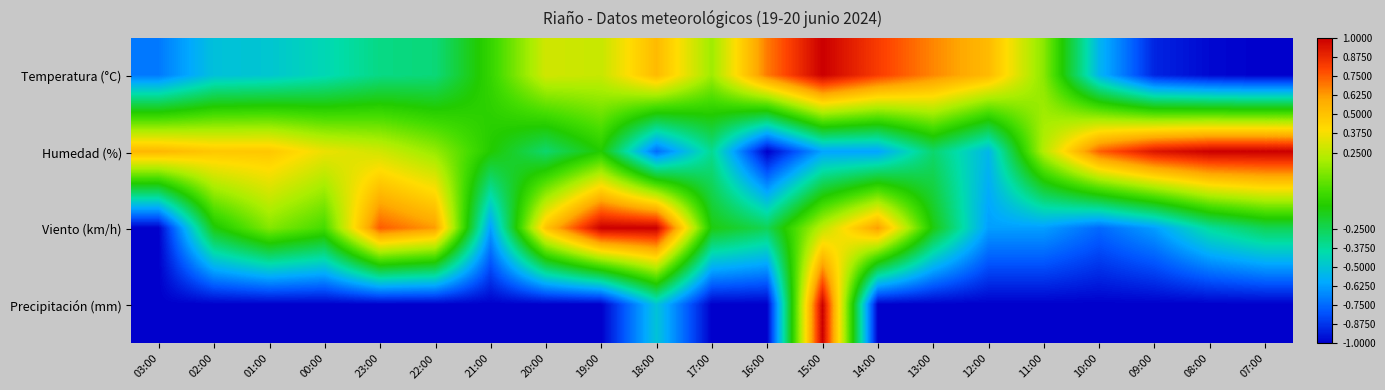

Reading left to right, list all the values displayed in this chart.

Temperatura (°C): 03:00=-0.7	02:00=-0.5	01:00=-0.5	00:00=-0.4	23:00=-0.3	22:00=-0.3	21:00=-0.0	20:00=0.3	19:00=0.3	18:00=0.5	17:00=0.2	16:00=0.7	15:00=1.0	14:00=0.8	13:00=0.7	12:00=0.5	11:00=0.1	10:00=-0.6	09:00=-0.9	08:00=-1.0	07:00=-1.0
Humedad (%): 03:00=0.5	02:00=0.5	01:00=0.5	00:00=0.4	23:00=0.3	22:00=0.2	21:00=-0.1	20:00=-0.3	19:00=-0.1	18:00=-0.7	17:00=-0.4	16:00=-1.0	15:00=-0.6	14:00=-0.6	13:00=-0.3	12:00=-0.5	11:00=0.2	10:00=0.7	09:00=0.9	08:00=1.0	07:00=1.0
Viento (km/h): 03:00=-1.0	02:00=-0.1	01:00=0.1	00:00=0.0	23:00=0.8	22:00=0.6	21:00=-0.6	20:00=0.5	19:00=1.0	18:00=1.0	17:00=-0.1	16:00=-0.2	15:00=0.2	14:00=0.6	13:00=-0.1	12:00=-0.6	11:00=-0.6	10:00=-0.8	09:00=-0.6	08:00=-0.4	07:00=-0.2
Precipitación (mm): 03:00=-1.0	02:00=-1.0	01:00=-1.0	00:00=-1.0	23:00=-1.0	22:00=-1.0	21:00=-1.0	20:00=-1.0	19:00=-1.0	18:00=-0.5	17:00=-1.0	16:00=-1.0	15:00=1.0	14:00=-1.0	13:00=-1.0	12:00=-1.0	11:00=-1.0	10:00=-1.0	09:00=-1.0	08:00=-1.0	07:00=-1.0